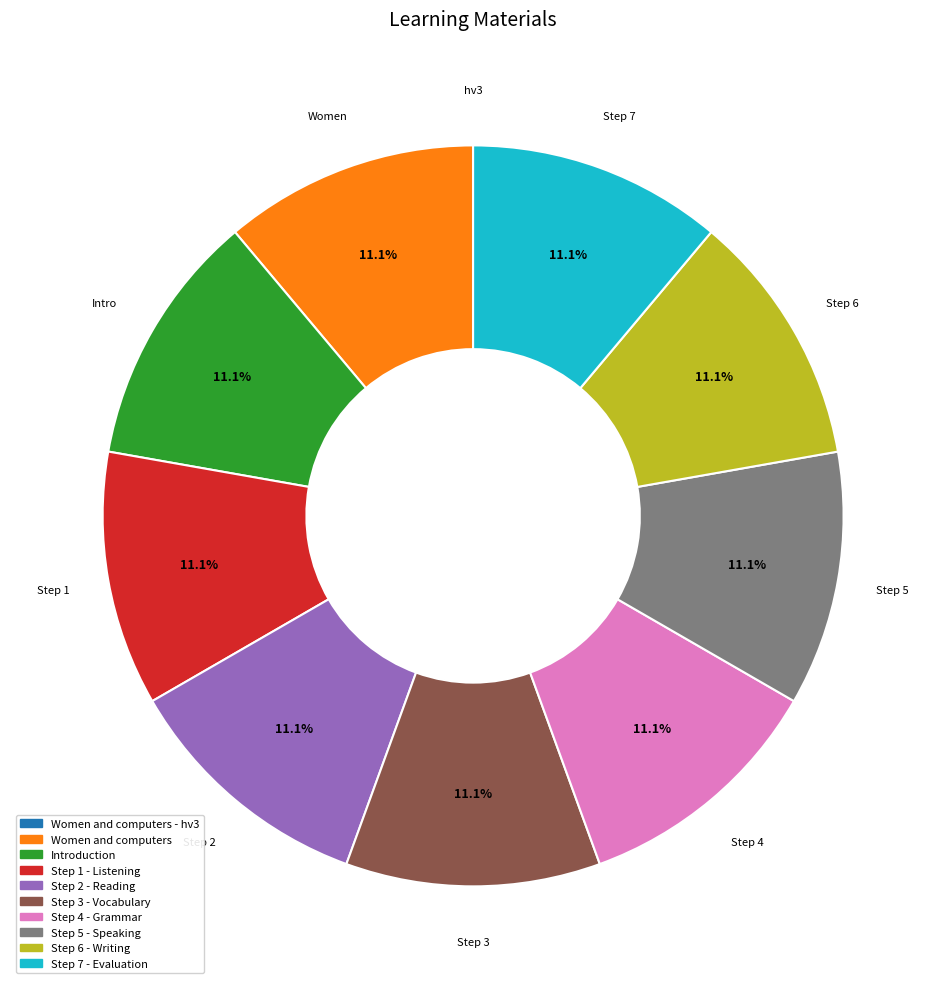

Is there a majority slice in this chart?

No